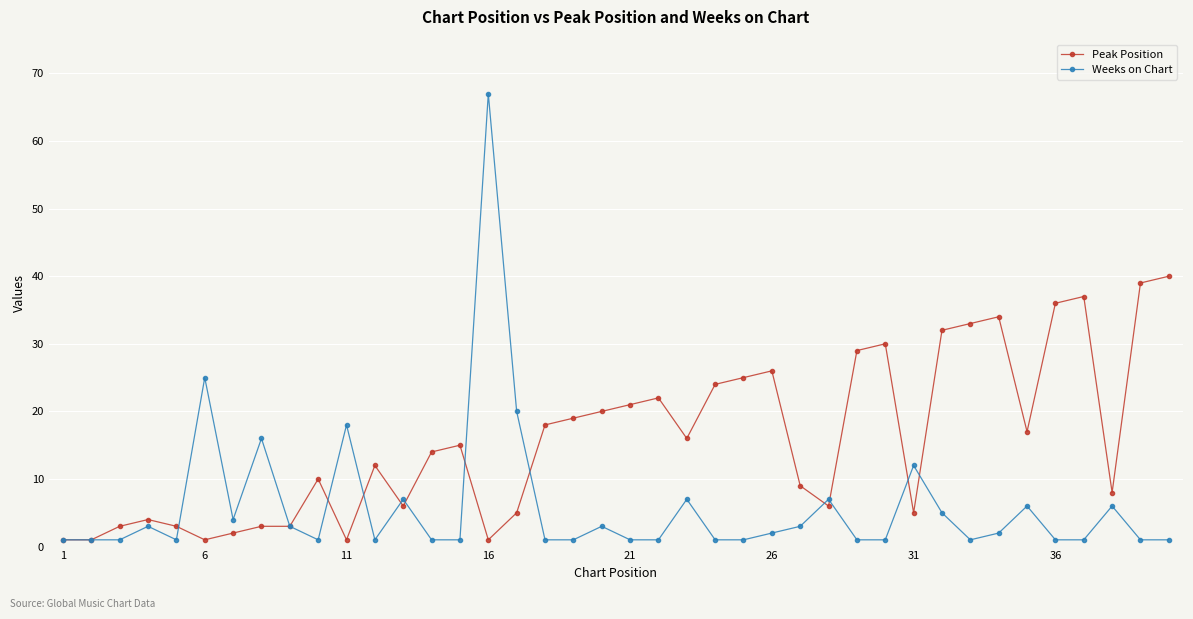

What is the value of the Weeks on Chart point at the 31st from the left?

12